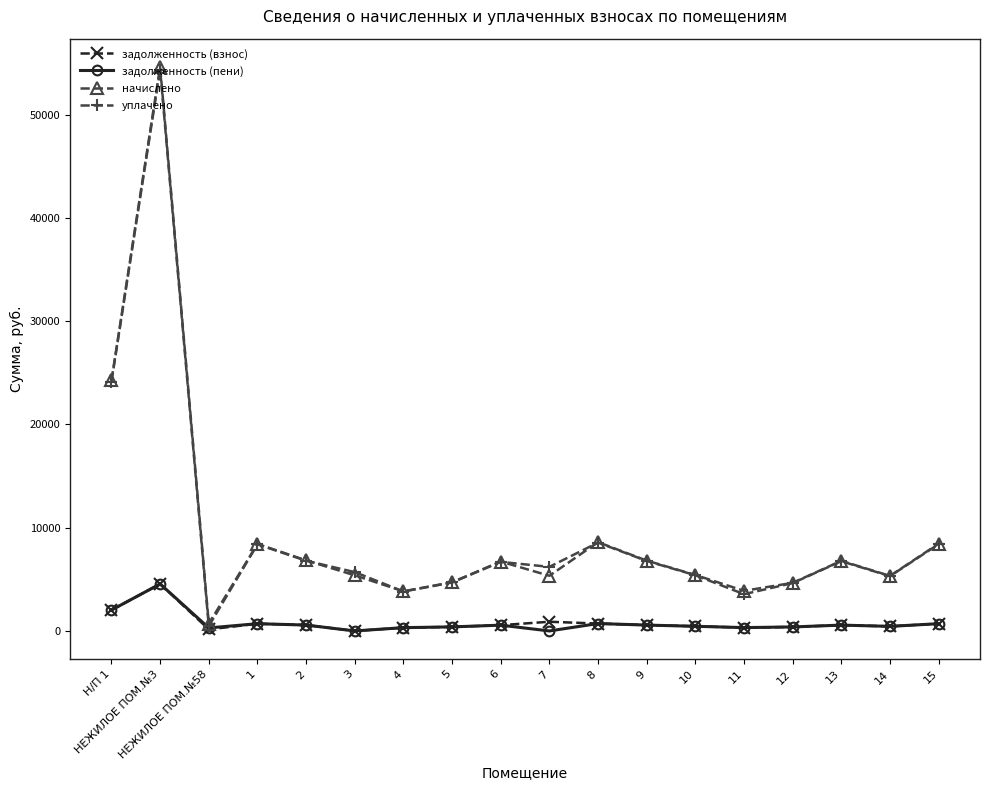

What is the difference between the maximum and second lowest values in the уплачено series?

50793.3